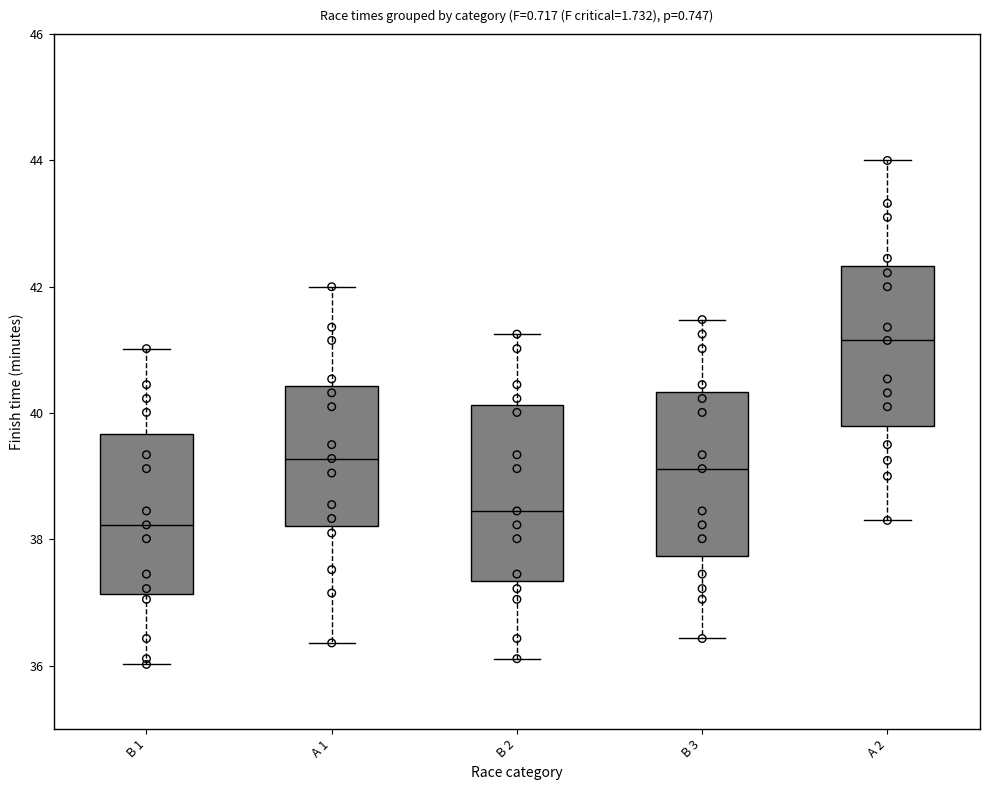

Which box's median line is the lowest?

B 1